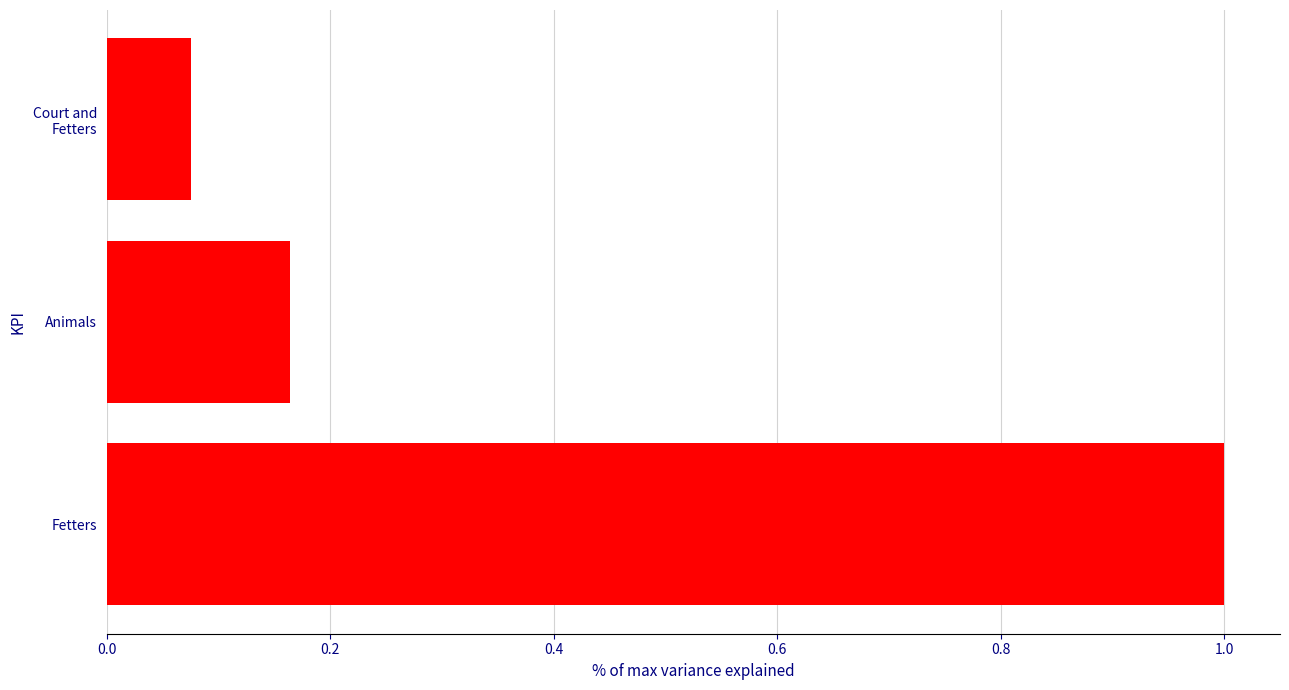

True or false: the data shows 1.0 at Fetters.

True